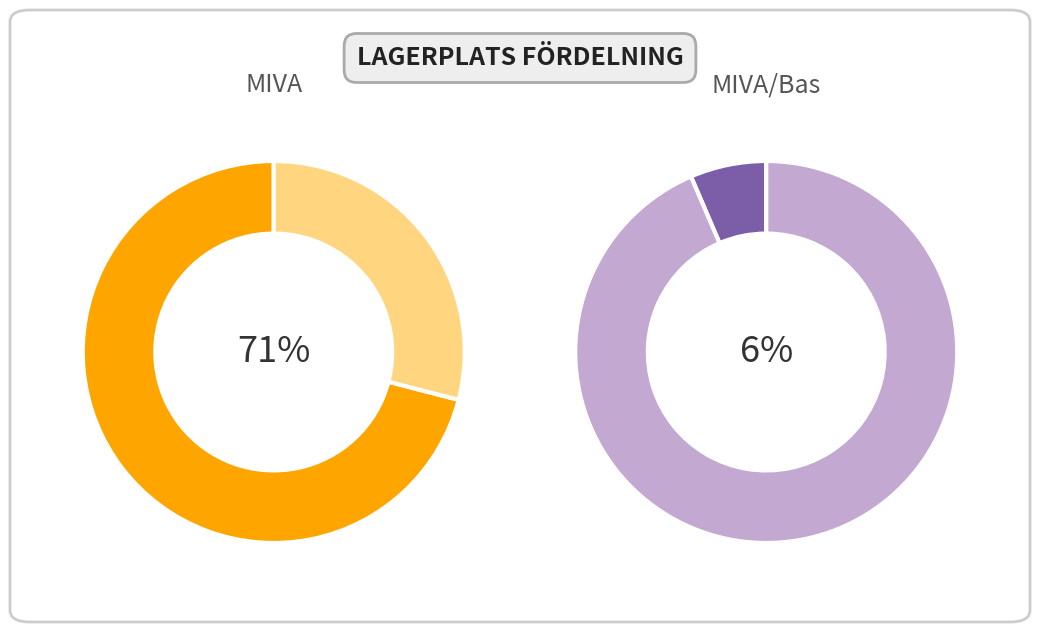

Is there any slice that represents more than half of the pie?

Yes